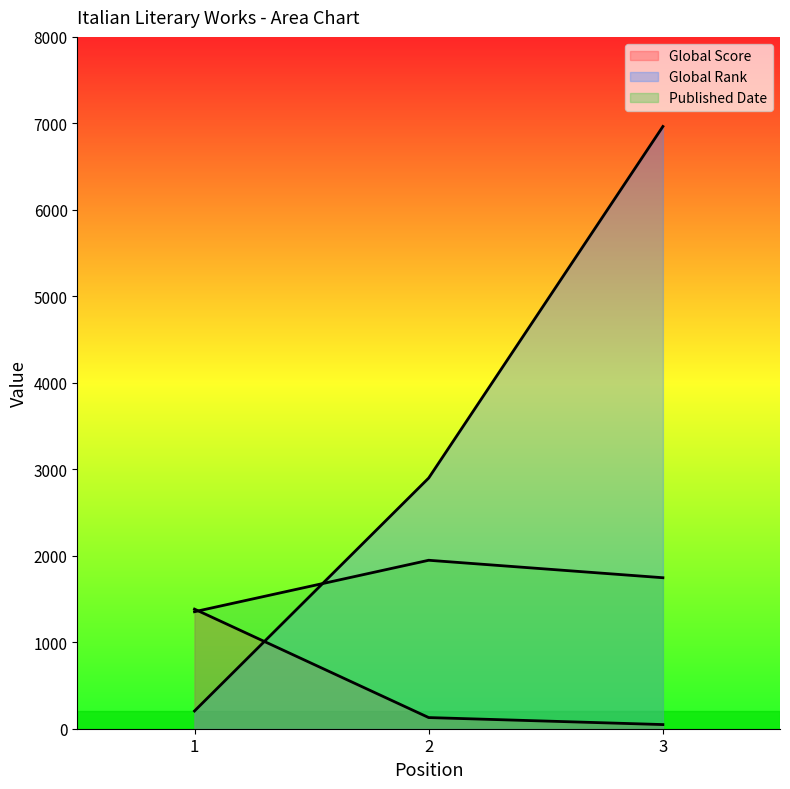

What is the sum of all Global Rank values?

10068